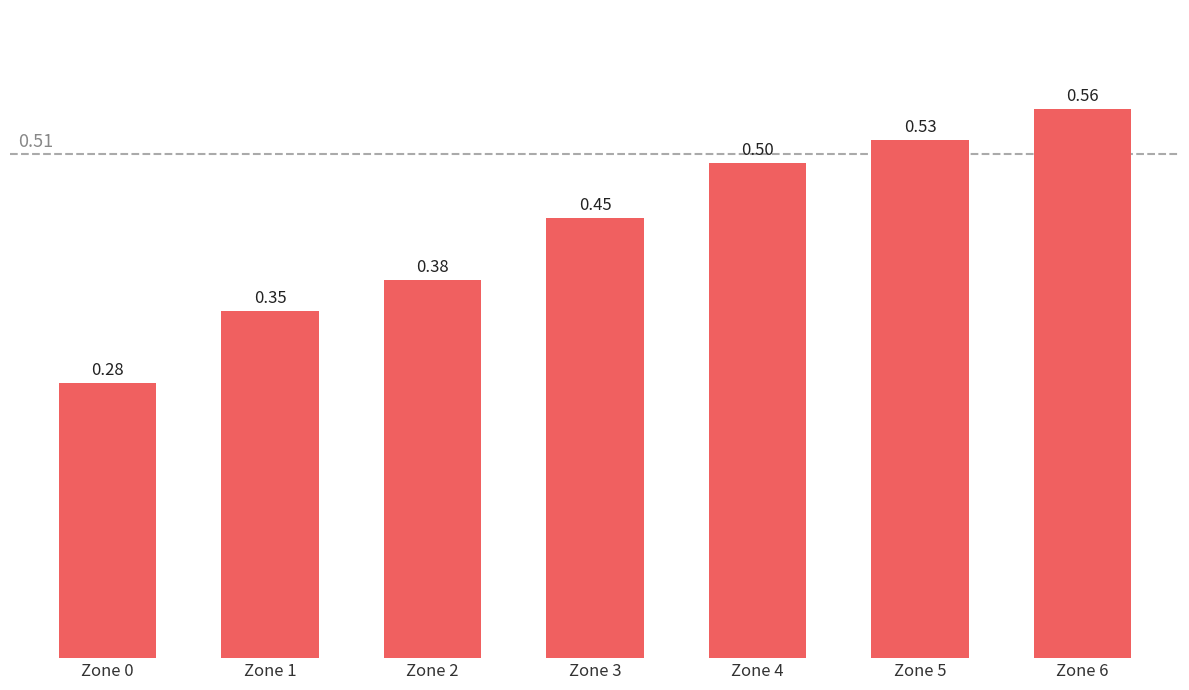

Between Zone 0 and Zone 6, which is larger?

Zone 6